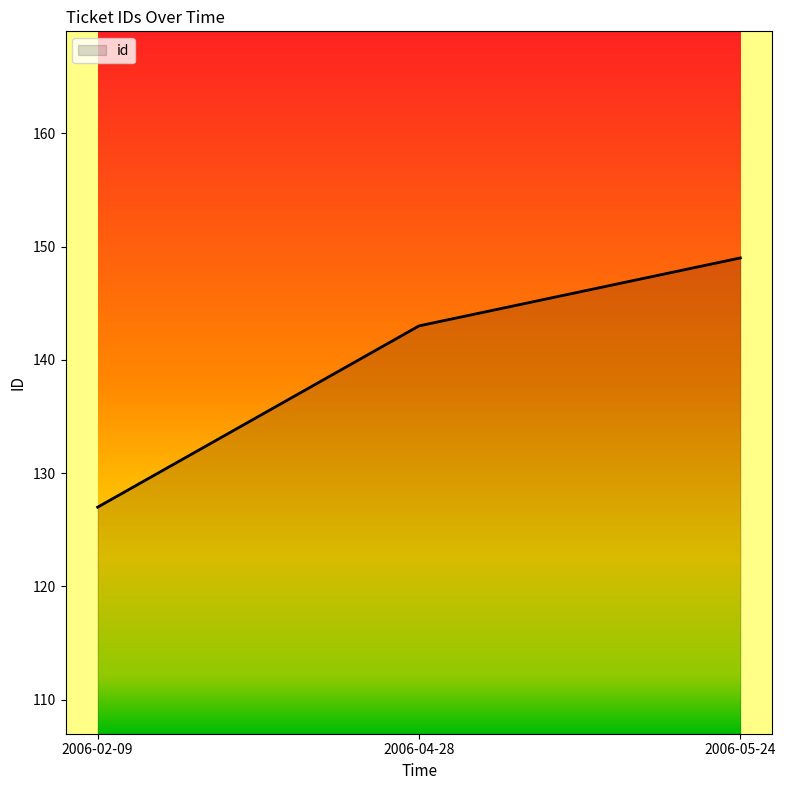

Reading left to right, extract all data points from this chart.

127	143	149